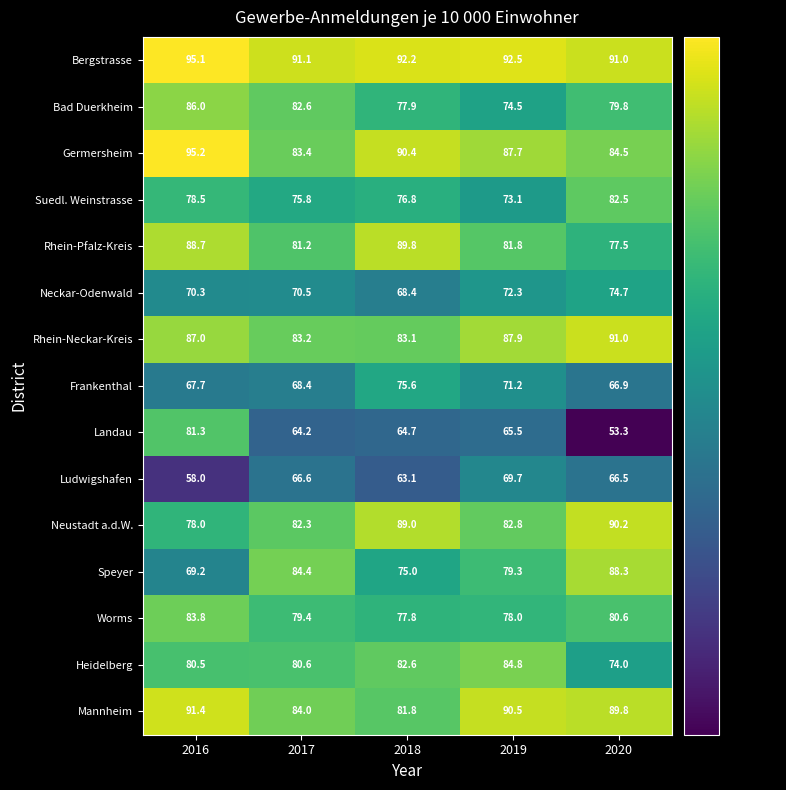

Rank the categories by Bad Duerkheim value from highest to lowest.

2016, 2017, 2020, 2018, 2019